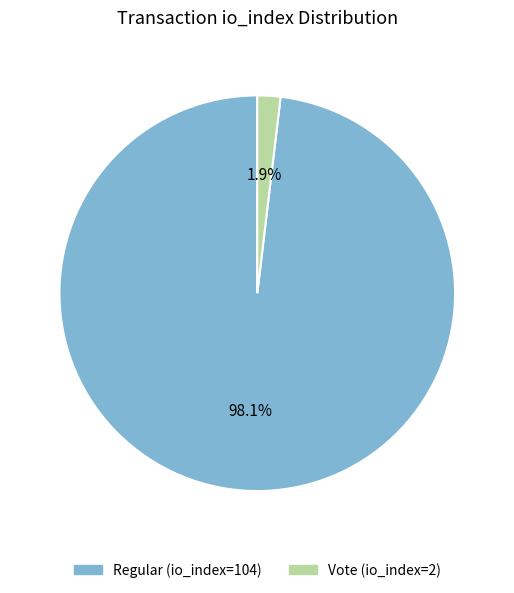

Which has a higher value, Vote (io_index=2) or Regular (io_index=104)?

Regular (io_index=104)